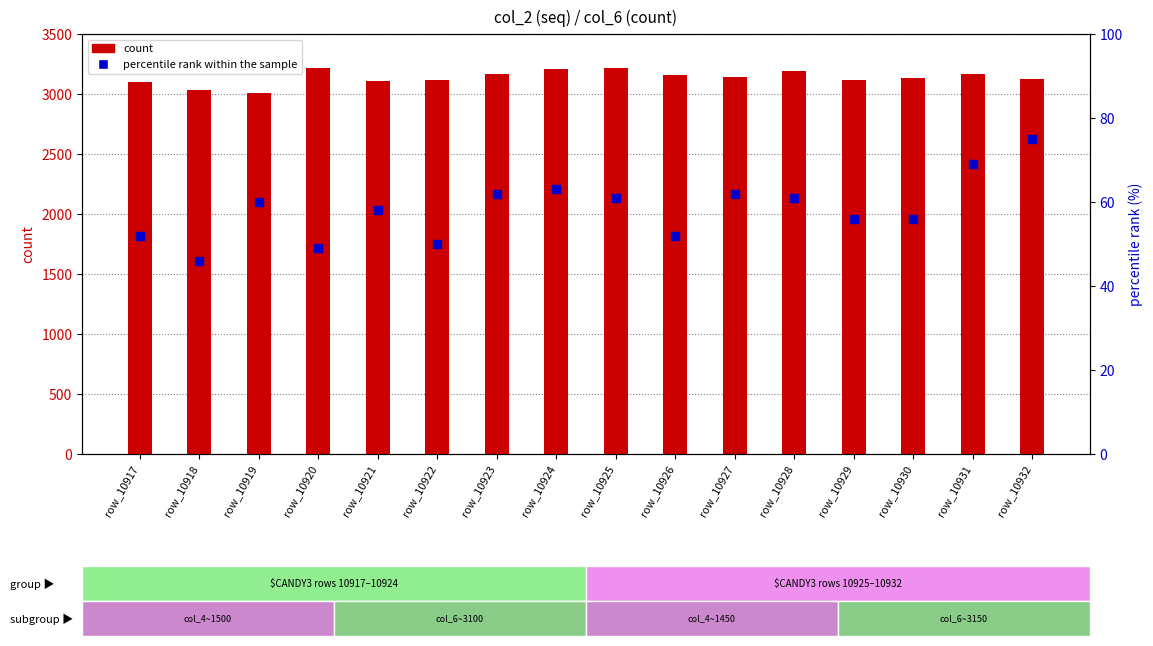

Which series has the largest Y range (max minus min)?

count